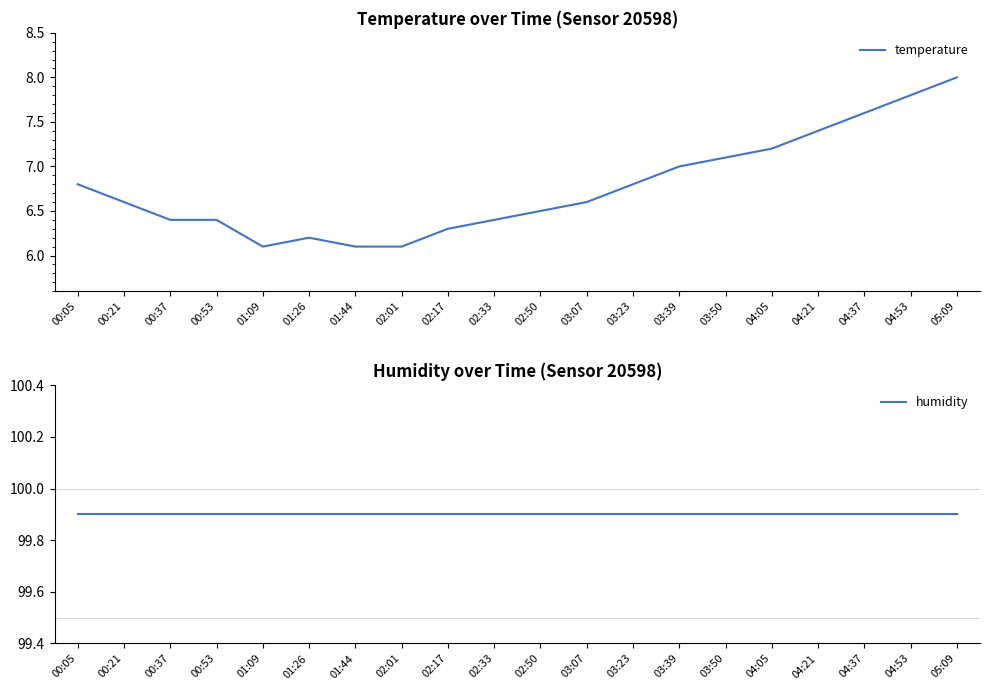

What is the average value of the humidity series?

99.9